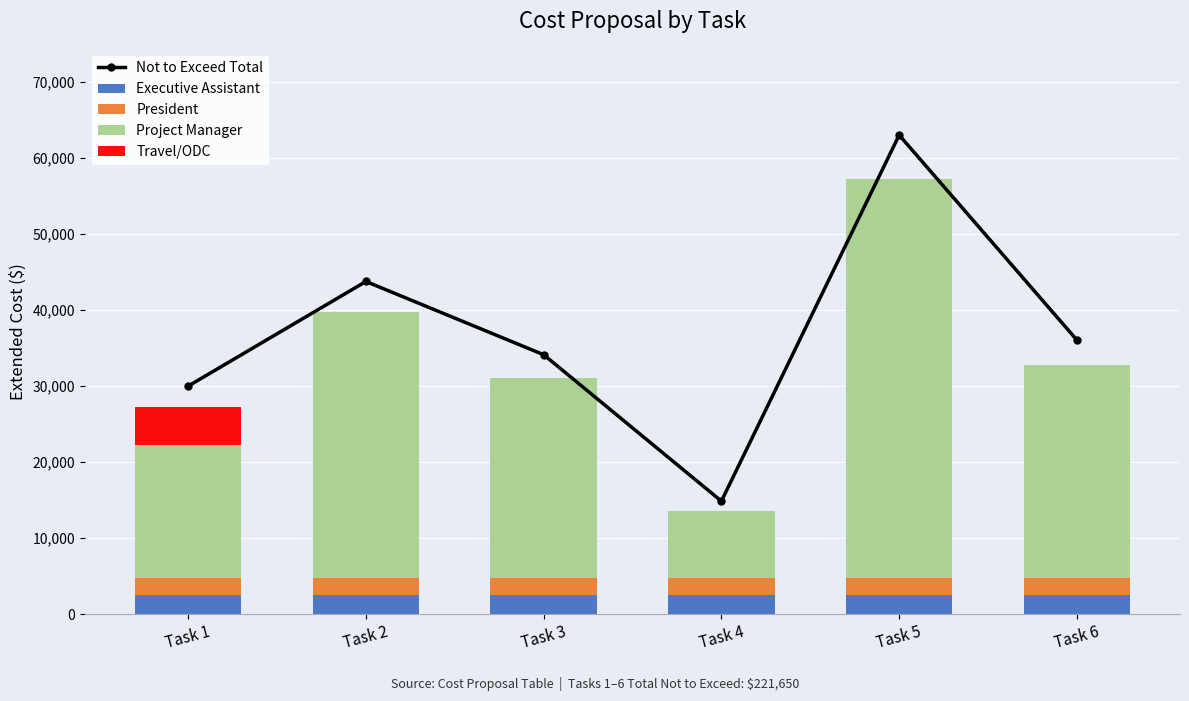

What is the difference between the highest and lowest values at Task 6?

36025